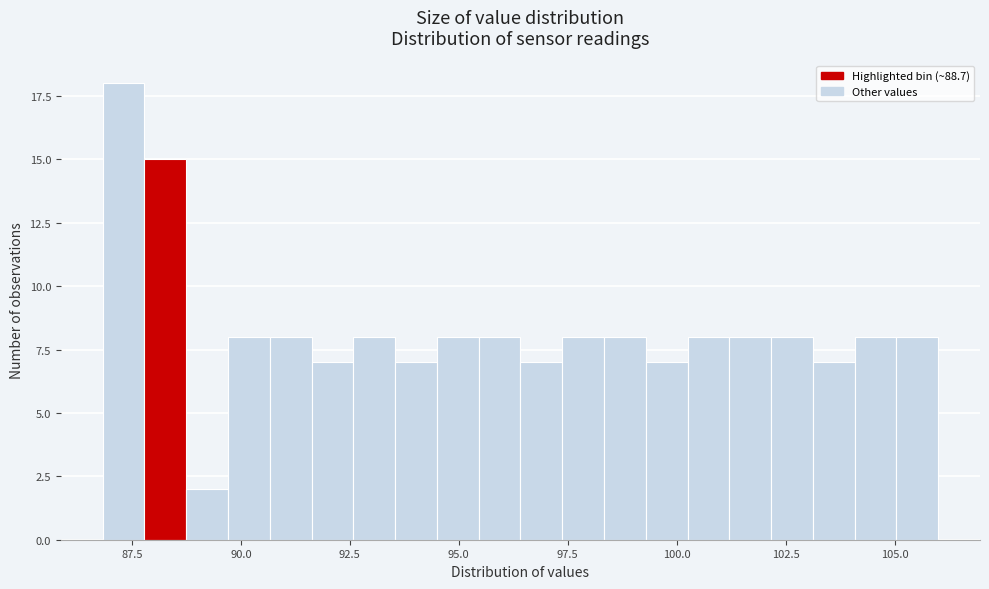

Read against the x-axis, roughly where is the centre of the tallest bar?

87.5